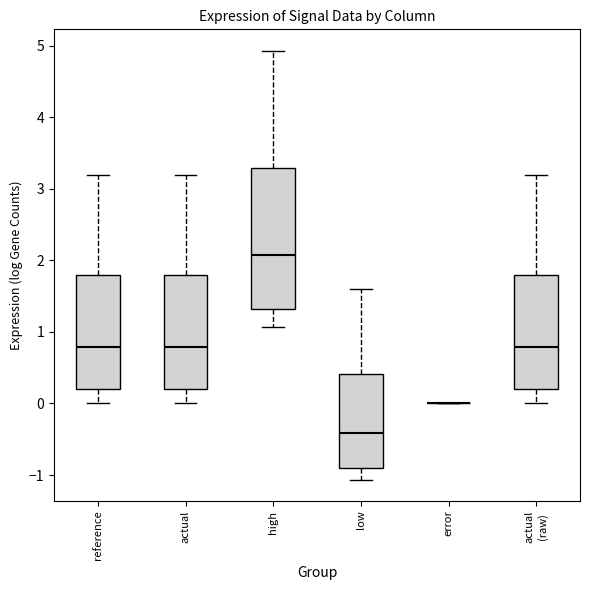

Reading left to right, transcribe this box plot: for each box, give where its median line is, the range the box spans, and where its two whiskers end, as read against the y-axis. The values are not printed on the chart, so give them approximately, as read against the axis.

reference: median 0.8, box 0.2 to 1.8, whiskers 0.0 to 3.2
actual: median 0.8, box 0.2 to 1.8, whiskers 0.0 to 3.2
high: median 2.1, box 1.3 to 3.3, whiskers 1.1 to 4.9
low: median -0.4, box -0.9 to 0.4, whiskers -1.1 to 1.6
error: box collapsed to a line at 0.0, whiskers 0.0 to 0.0
actual (raw): median 0.8, box 0.2 to 1.8, whiskers 0.0 to 3.2